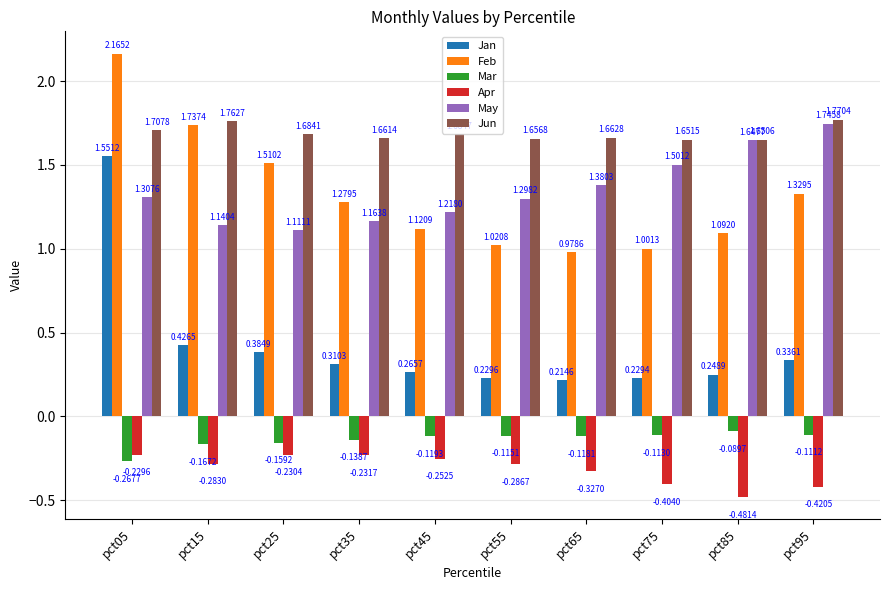

Rank the series at pct85 from highest to lowest value.

Jun, May, Feb, Jan, Mar, Apr